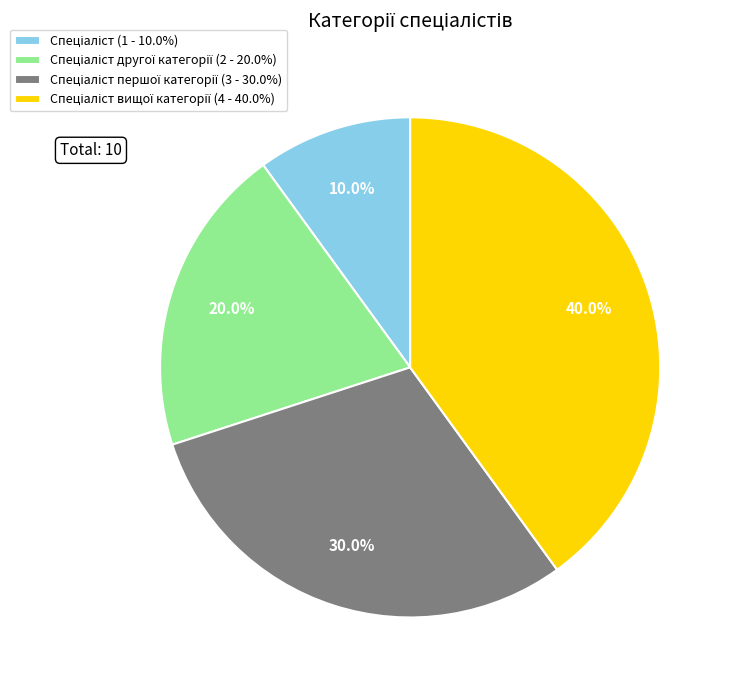

Is there a majority slice in this chart?

No